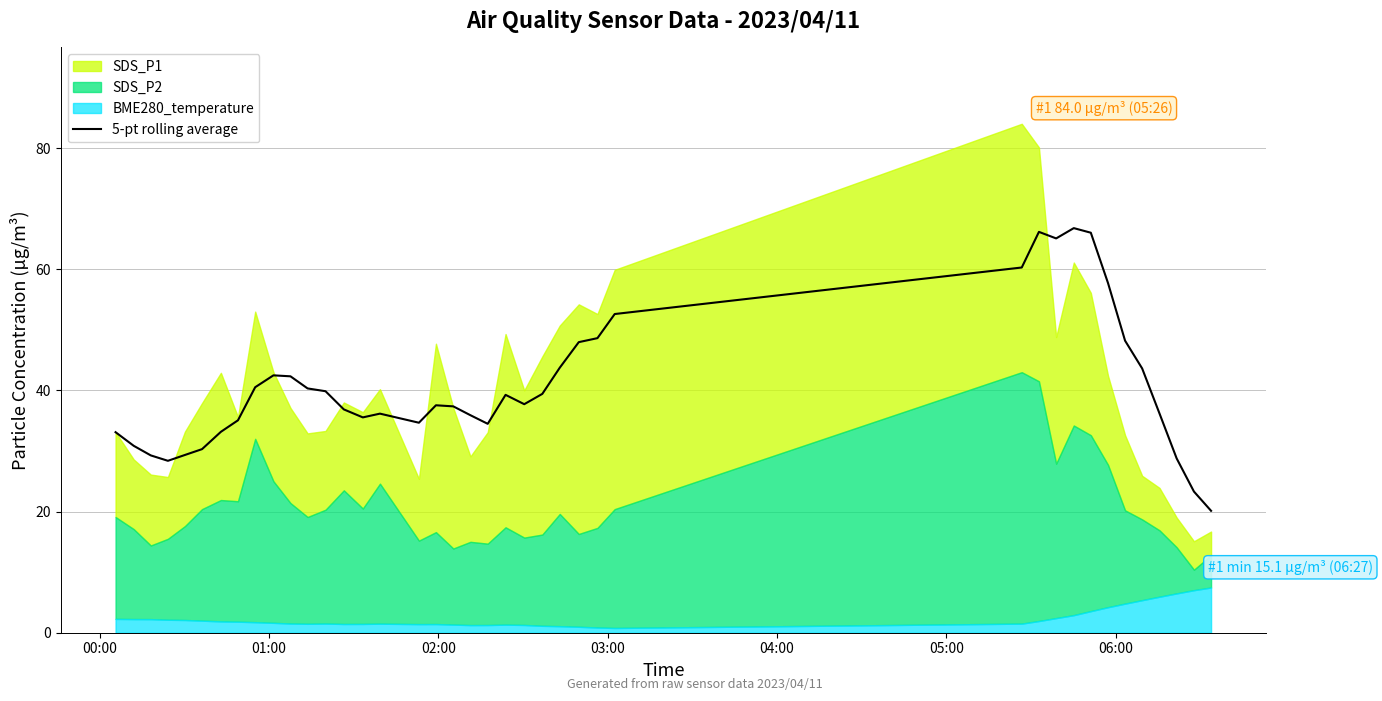

How many lines are shown in the chart?

1